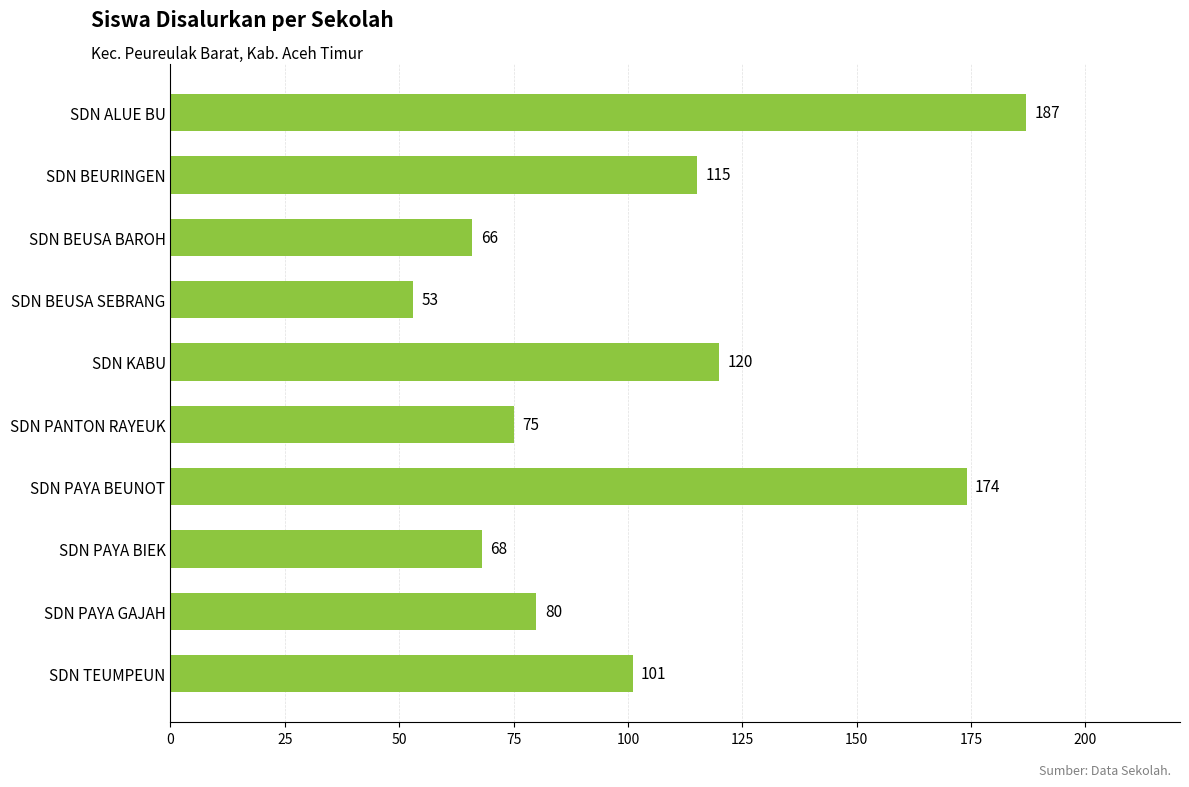

List the labels in order of value, smallest first.

SDN BEUSA SEBRANG, SDN BEUSA BAROH, SDN PAYA BIEK, SDN PANTON RAYEUK, SDN PAYA GAJAH, SDN TEUMPEUN, SDN BEURINGEN, SDN KABU, SDN PAYA BEUNOT, SDN ALUE BU